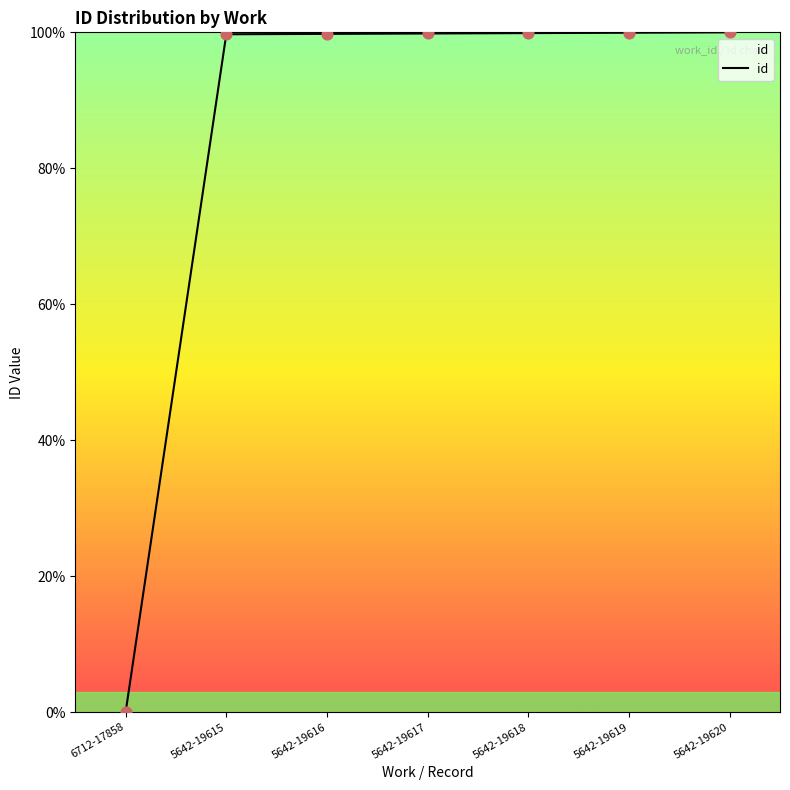

Approximately how many times larger is the value at 5642-19616 compared to 5642-19619?

1.0